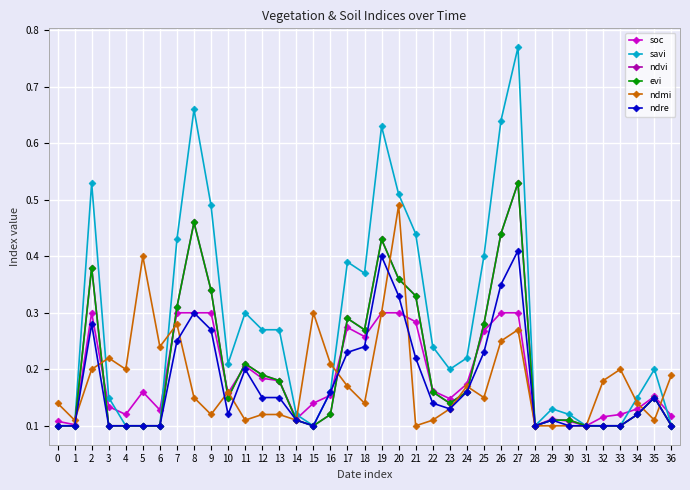

Reading right to left, extract all data points from this chart.

soc: 0.1	0.2	0.1	0.1	0.1	0.1	0.1	0.1	0.1	0.3	0.3	0.3	0.2	0.1	0.2	0.3	0.3	0.3	0.3	0.3	0.2	0.1	0.1	0.2	0.2	0.2	0.2	0.3	0.3	0.3	0.1	0.2	0.1	0.1	0.3	0.1	0.1
savi: 0.1	0.2	0.1	0.1	0.1	0.1	0.1	0.1	0.1	0.8	0.6	0.4	0.2	0.2	0.2	0.4	0.5	0.6	0.4	0.4	0.2	0.1	0.1	0.3	0.3	0.3	0.2	0.5	0.7	0.4	0.1	0.1	0.1	0.1	0.5	0.1	0.1
ndvi: 0.1	0.1	0.1	0.1	0.1	0.1	0.1	0.1	0.1	0.5	0.4	0.3	0.2	0.1	0.2	0.3	0.4	0.4	0.3	0.3	0.1	0.1	0.1	0.2	0.2	0.2	0.1	0.3	0.5	0.3	0.1	0.1	0.1	0.1	0.4	0.1	0.1
evi: 0.1	0.1	0.1	0.1	0.1	0.1	0.1	0.1	0.1	0.5	0.4	0.3	0.2	0.1	0.2	0.3	0.4	0.4	0.3	0.3	0.1	0.1	0.1	0.2	0.2	0.2	0.1	0.3	0.5	0.3	0.1	0.1	0.1	0.1	0.4	0.1	0.1
ndmi: 0.2	0.1	0.1	0.2	0.2	0.1	0.1	0.1	0.1	0.3	0.2	0.1	0.2	0.1	0.1	0.1	0.5	0.3	0.1	0.2	0.2	0.3	0.1	0.1	0.1	0.1	0.2	0.1	0.1	0.3	0.2	0.4	0.2	0.2	0.2	0.1	0.1
ndre: 0.1	0.1	0.1	0.1	0.1	0.1	0.1	0.1	0.1	0.4	0.3	0.2	0.2	0.1	0.1	0.2	0.3	0.4	0.2	0.2	0.2	0.1	0.1	0.1	0.1	0.2	0.1	0.3	0.3	0.2	0.1	0.1	0.1	0.1	0.3	0.1	0.1